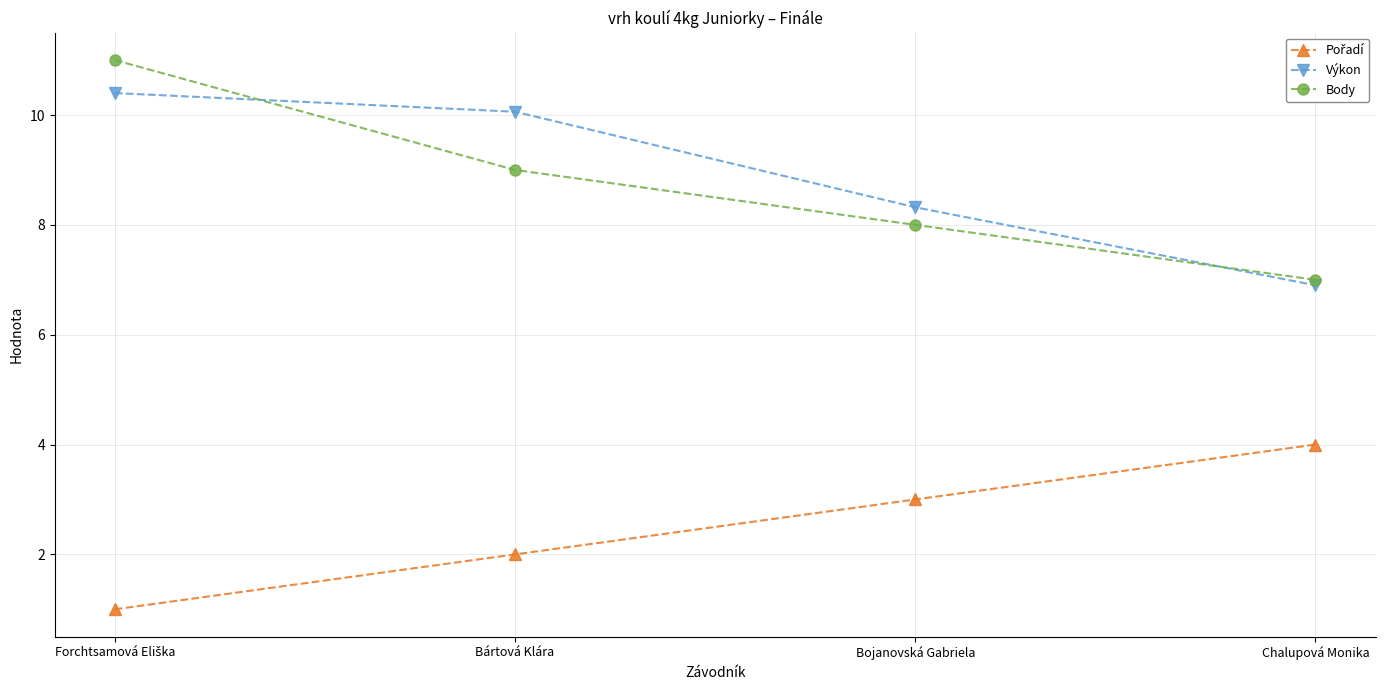

Which series has the largest range (max minus min)?

Body